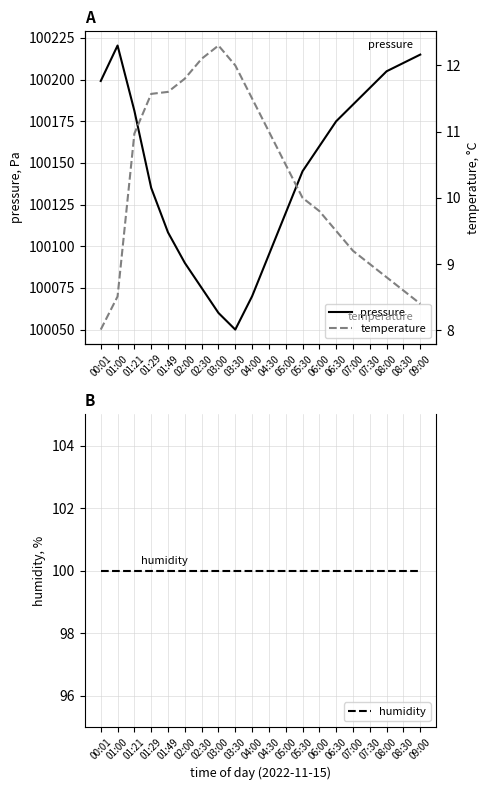

True or false: humidity has a value of 20.6 at 04:00.

False